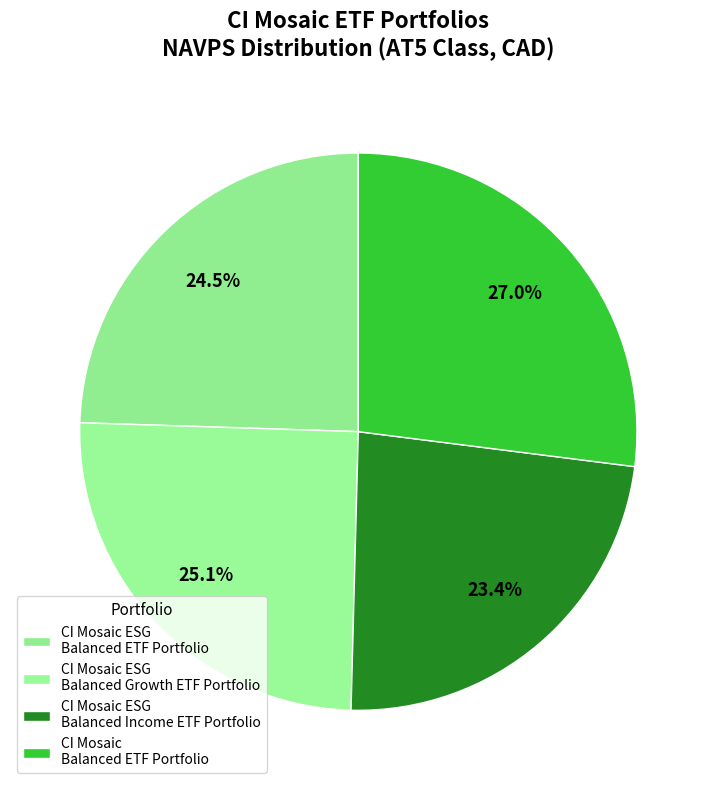

To the nearest percent, what is the difference between the CI Mosaic Balanced ETF Portfolio and CI Mosaic ESG Balanced Income ETF Portfolio slice percentages?

4%